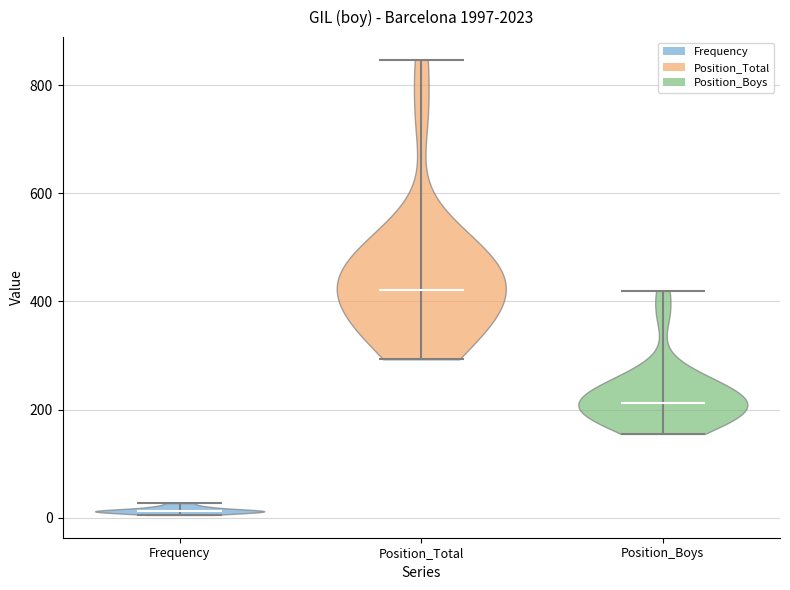

What is the highest point the violin for Position_Boys reaches on the y-axis? The values are not printed on the chart, so give them approximately, as read against the axis.

420